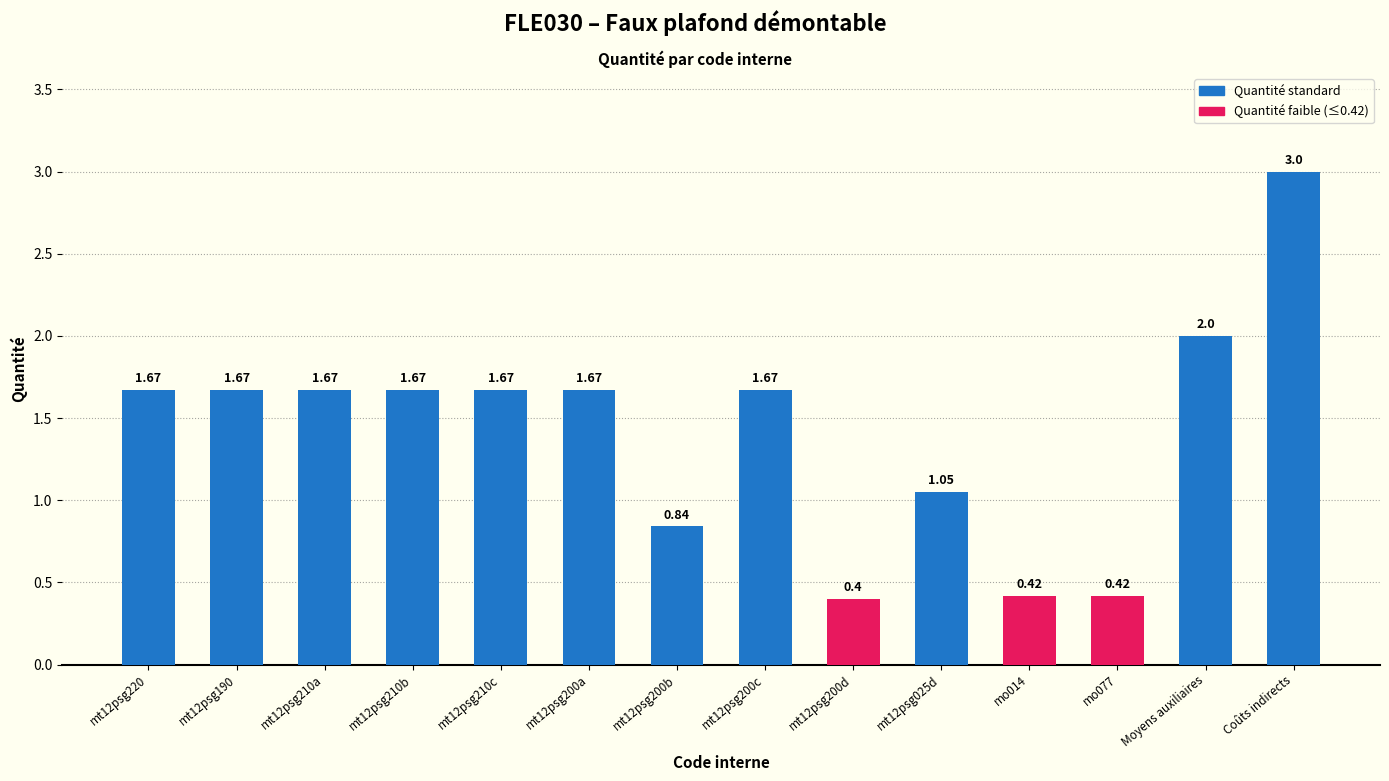

What is the difference between the second highest and second lowest values?

1.6